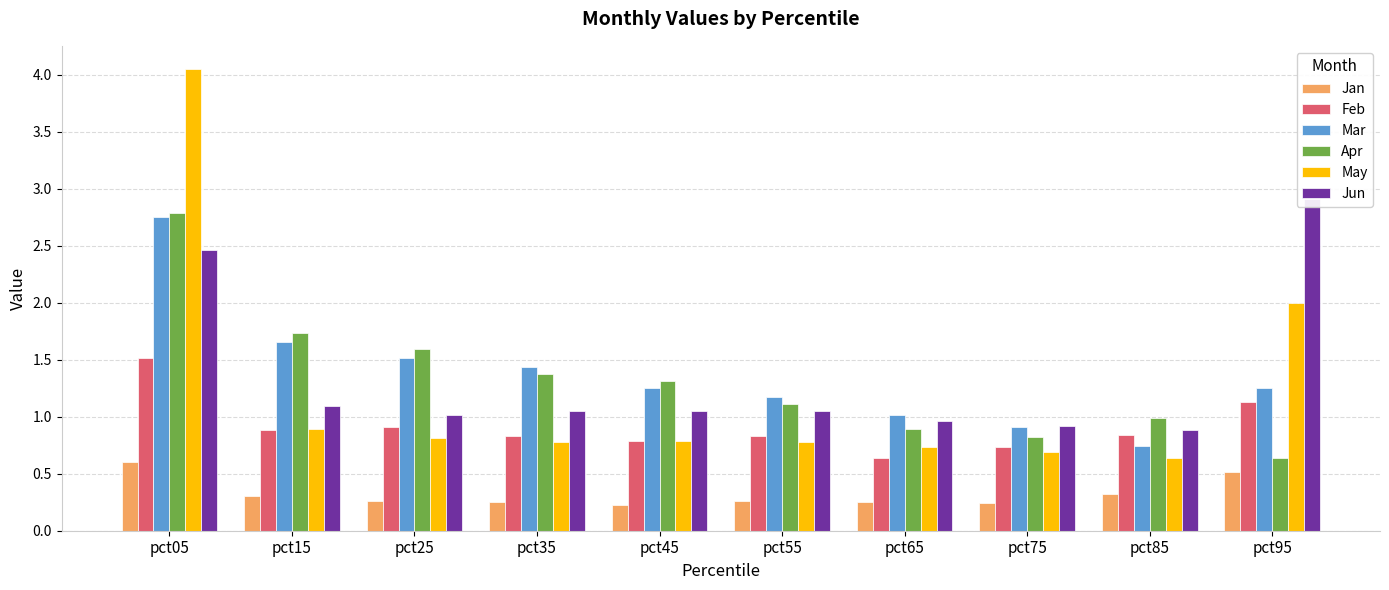

Reading left to right, extract all data points from this chart.

Jan: 0.6	0.3	0.3	0.3	0.2	0.3	0.3	0.2	0.3	0.5
Feb: 1.5	0.9	0.9	0.8	0.8	0.8	0.6	0.7	0.8	1.1
Mar: 2.8	1.7	1.5	1.4	1.2	1.2	1.0	0.9	0.7	1.3
Apr: 2.8	1.7	1.6	1.4	1.3	1.1	0.9	0.8	1.0	0.6
May: 4.1	0.9	0.8	0.8	0.8	0.8	0.7	0.7	0.6	2.0
Jun: 2.5	1.1	1.0	1.0	1.0	1.1	1.0	0.9	0.9	2.9